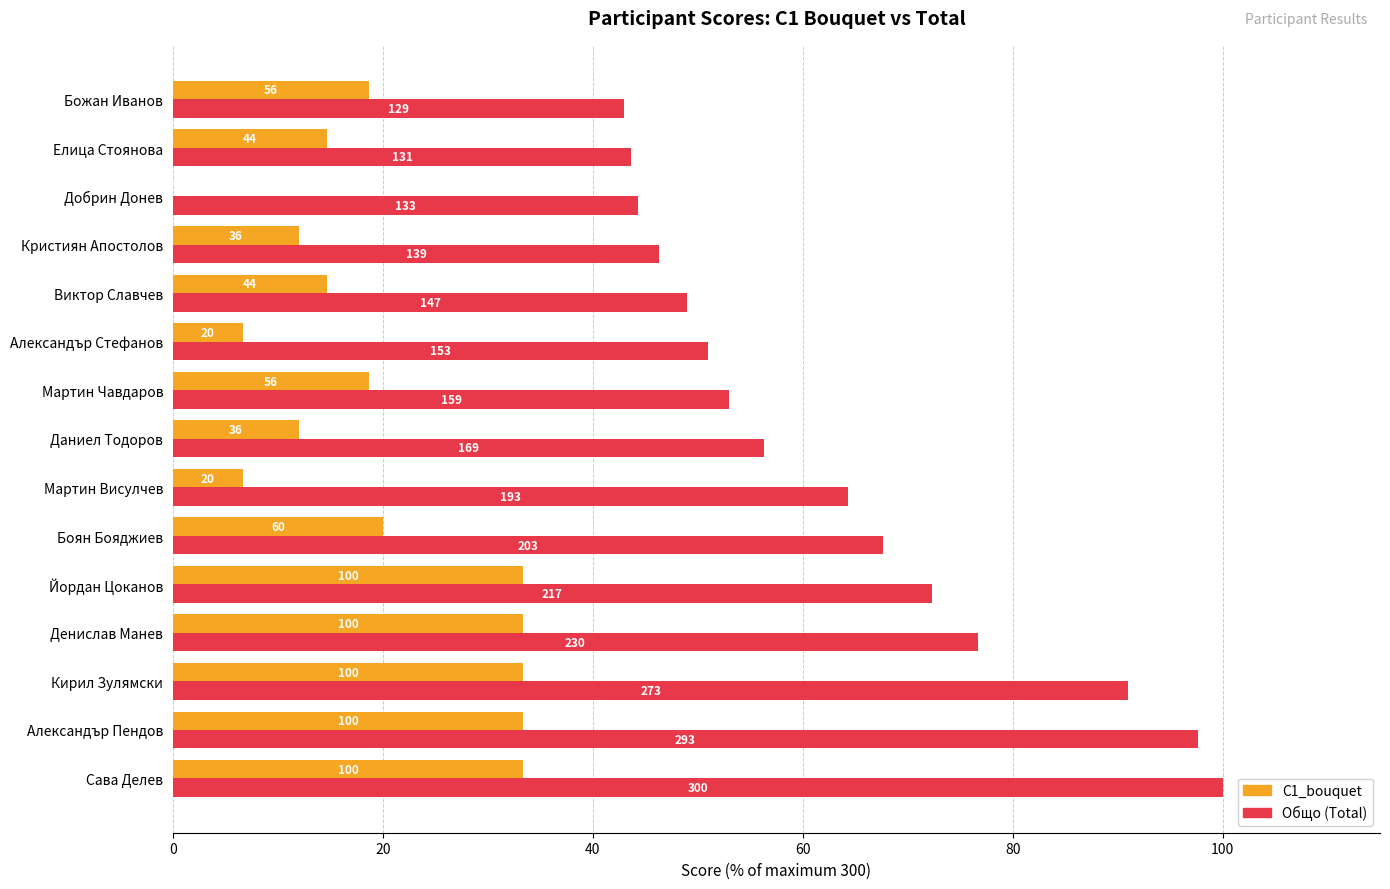

Does the chart contain any negative values?

No